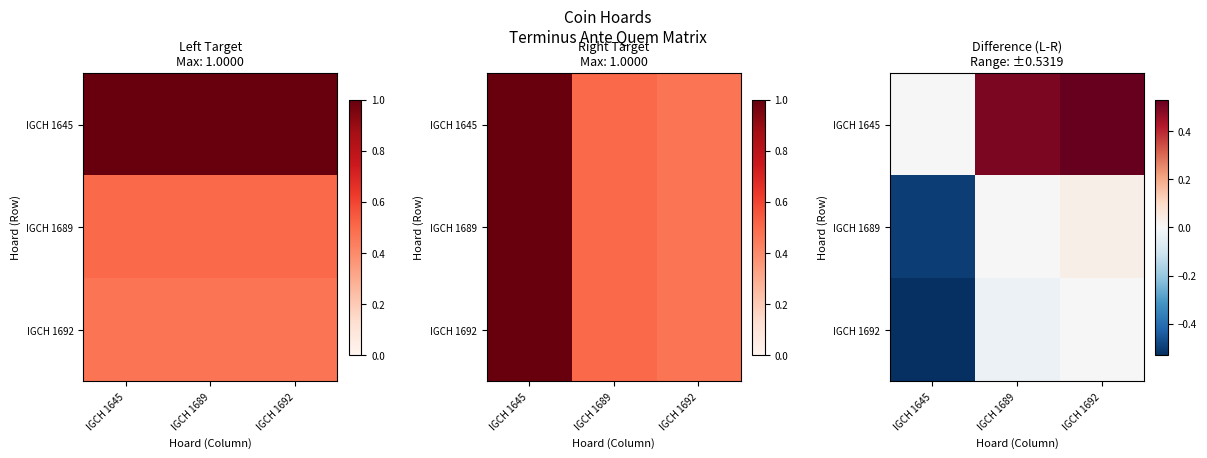

Which category has the lowest value in the IGCH 1645 series?

IGCH 1645